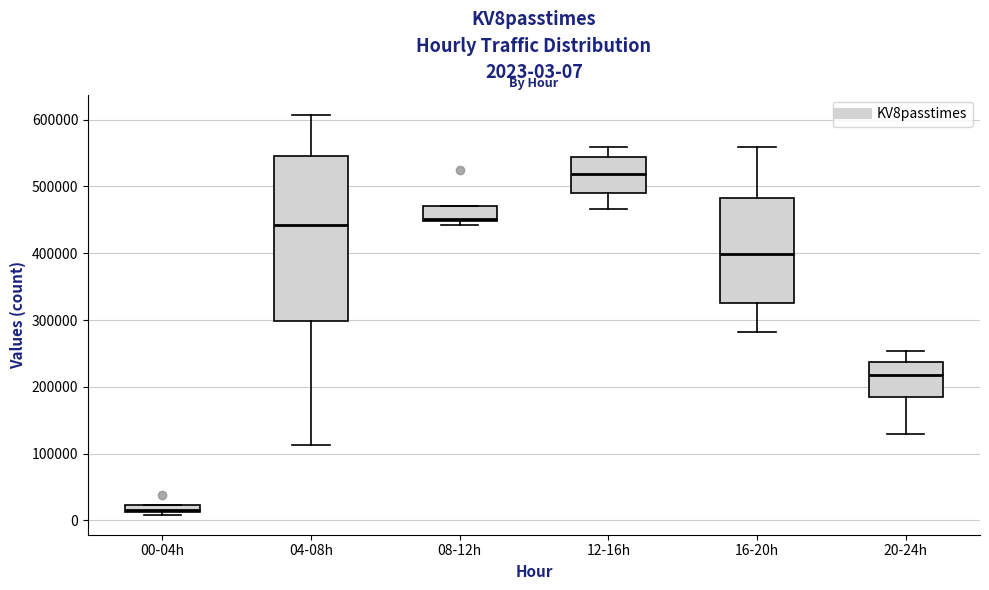

Which box's median line is the lowest?

00-04h